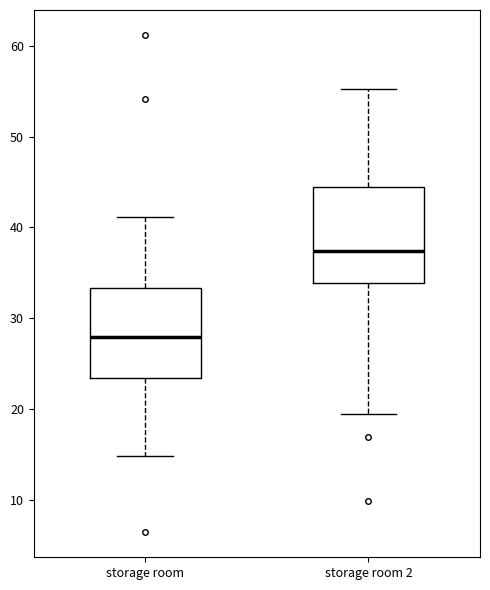

Reading left to right, read every box against the y-axis: the position of its median line, the range the box covers, and the ends of its whiskers. The values are not printed on the chart, so give them approximately, as read against the axis.

storage room: median 28, box 23 to 33, whiskers 15 to 41
storage room 2: median 37, box 34 to 44, whiskers 19 to 55